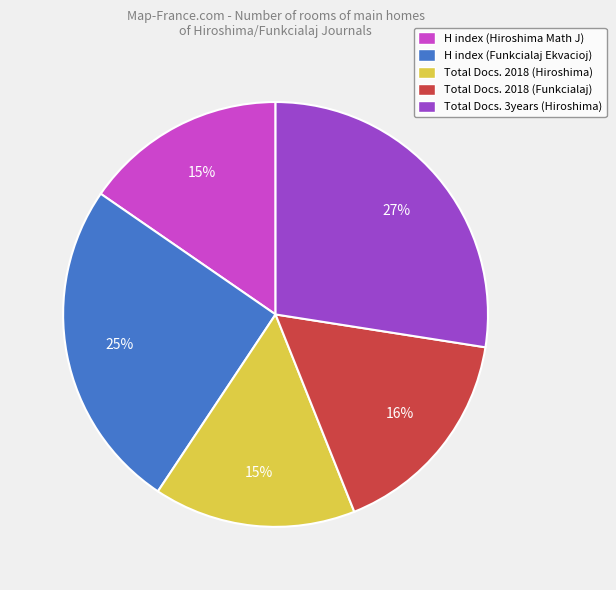

Is there any slice that represents more than half of the pie?

No